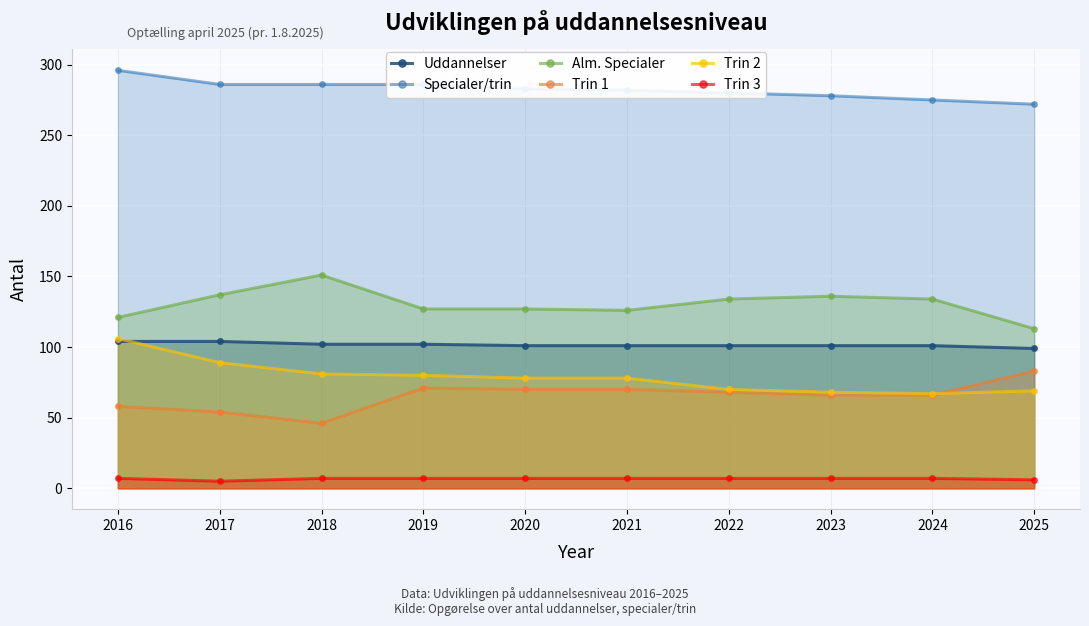

True or false: Uddannelser has a value of 63 at 2023.

False